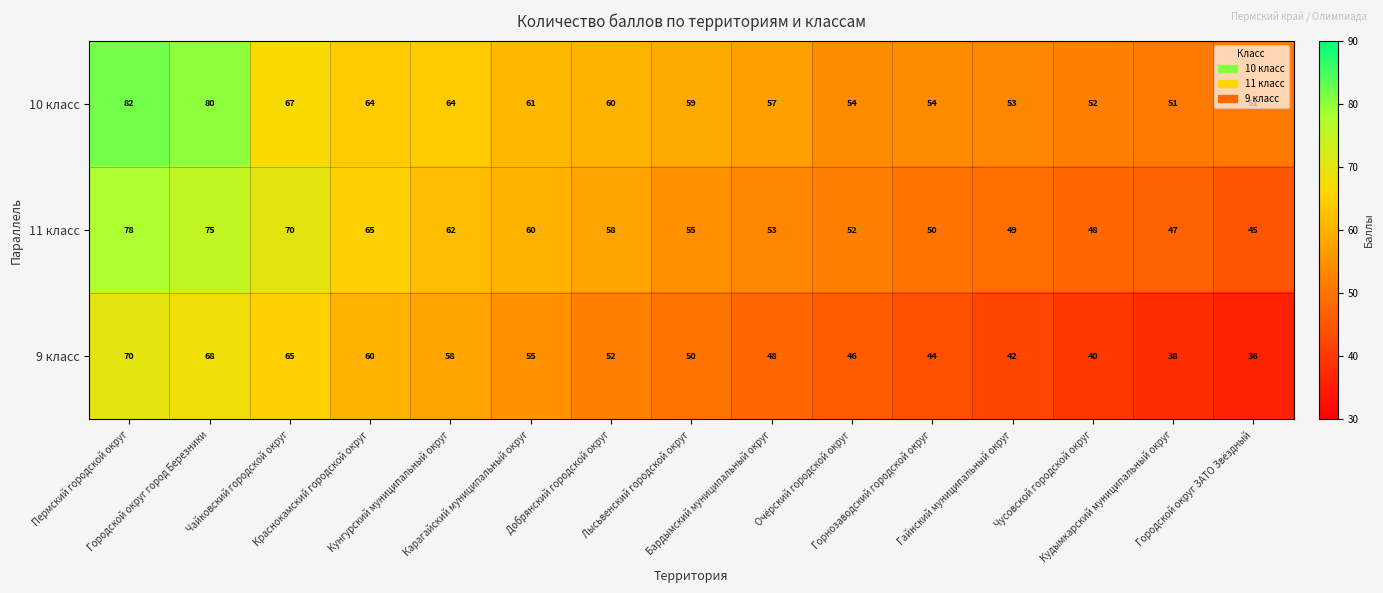

What is the total value across all series at Кунгурский муниципальный округ?

184